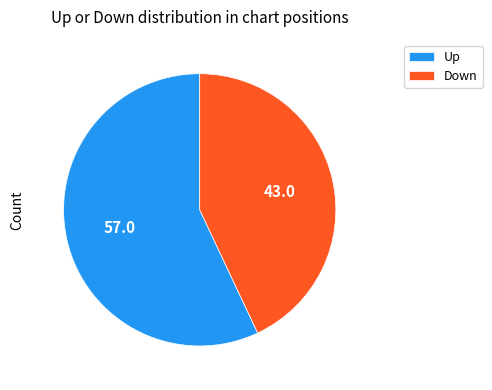

Rank the categories by value from lowest to highest.

Down, Up